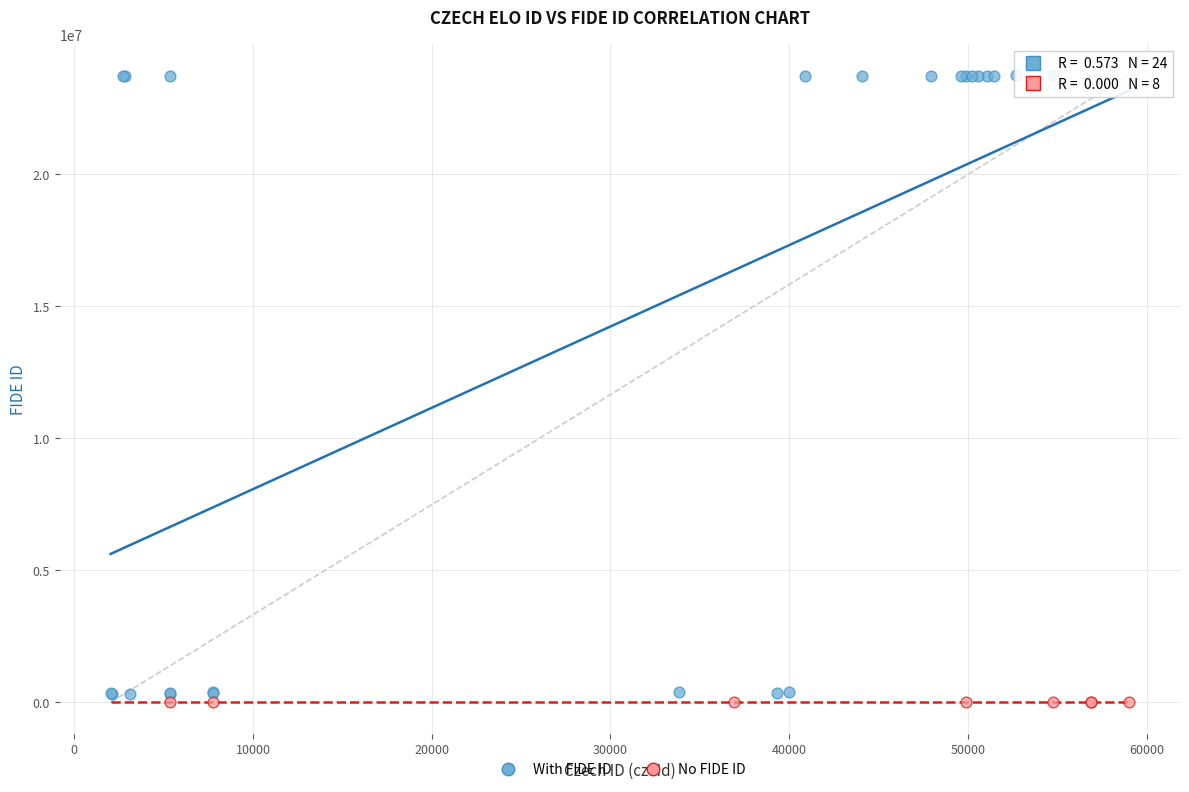

Which series reaches the maximum Y coordinate?

With FIDE ID